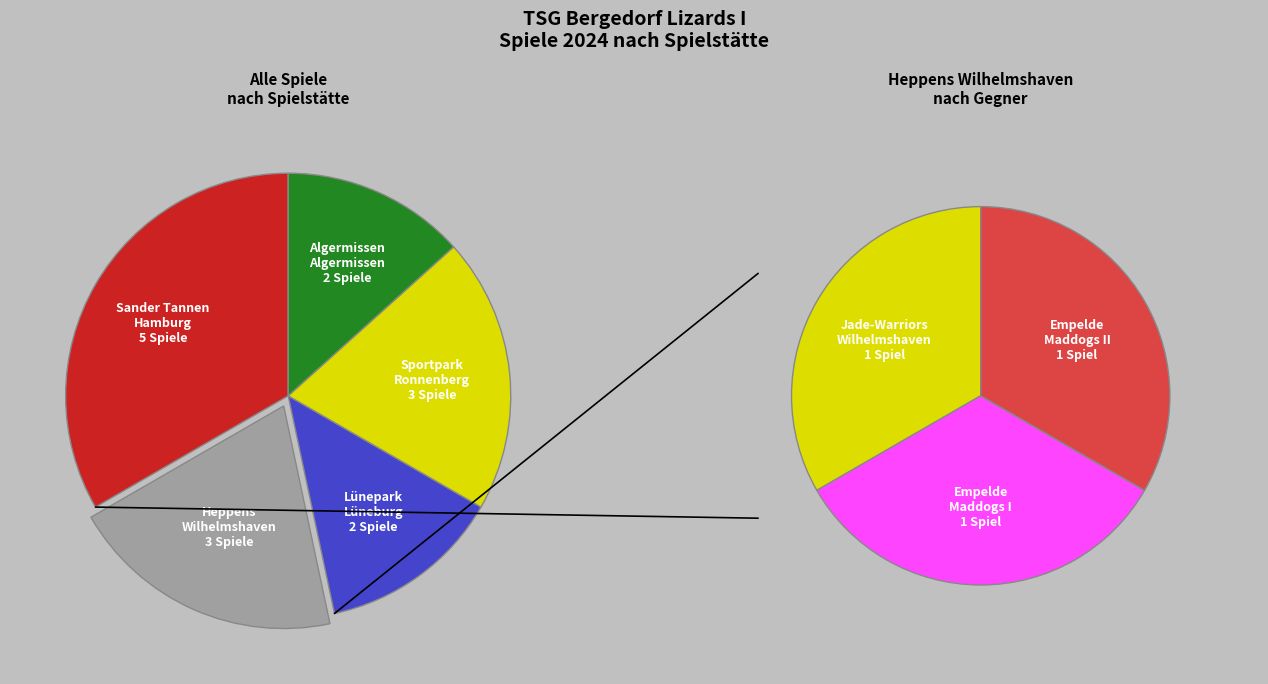

Is it true that Sporthalle Sander Tannen / Hamburg is 33% of the pie?

True